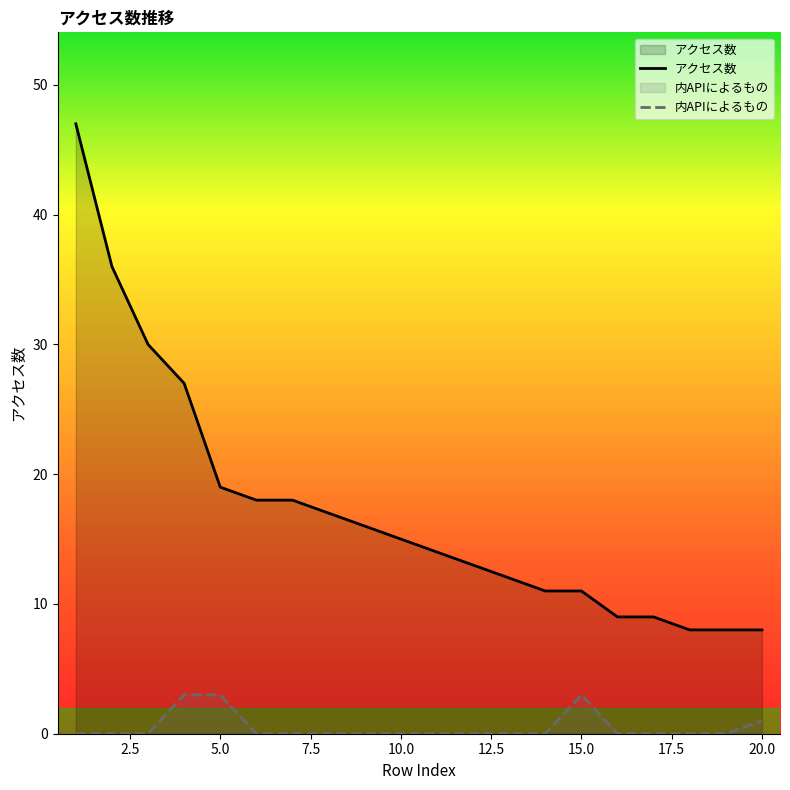

Is it true that アクセス数 equals 16 at 4?

False